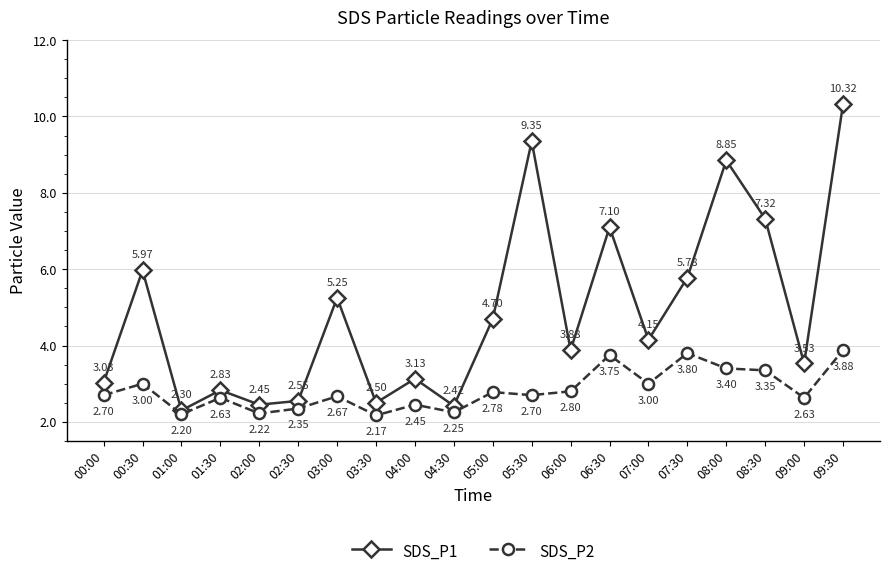

How many lines are shown in the chart?

2